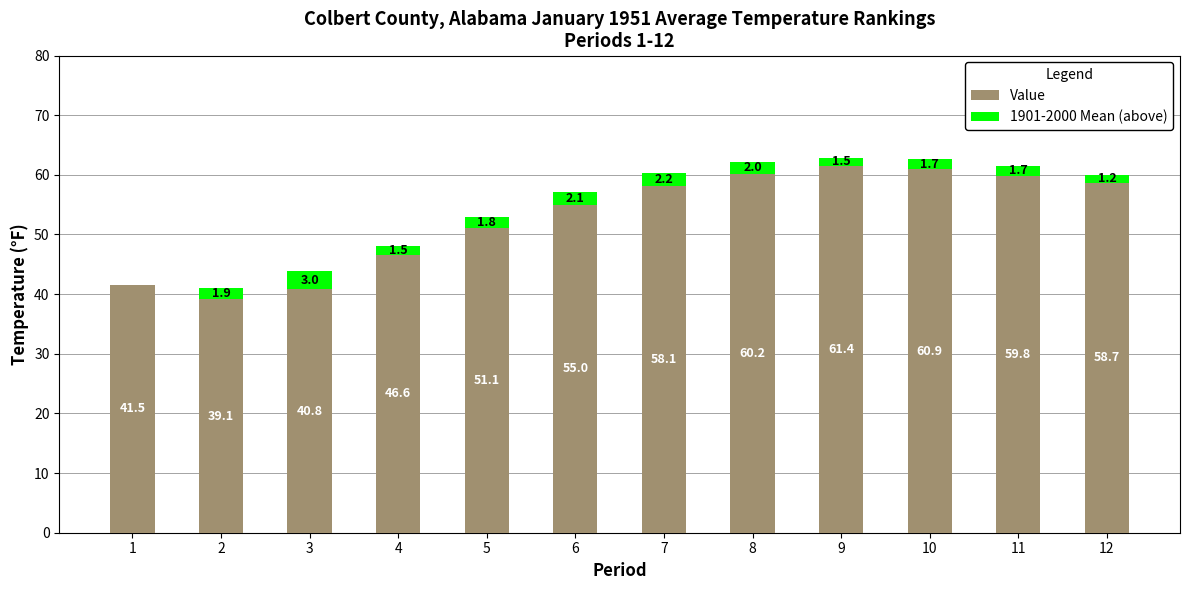

At which category is the sum across all series the highest?

9